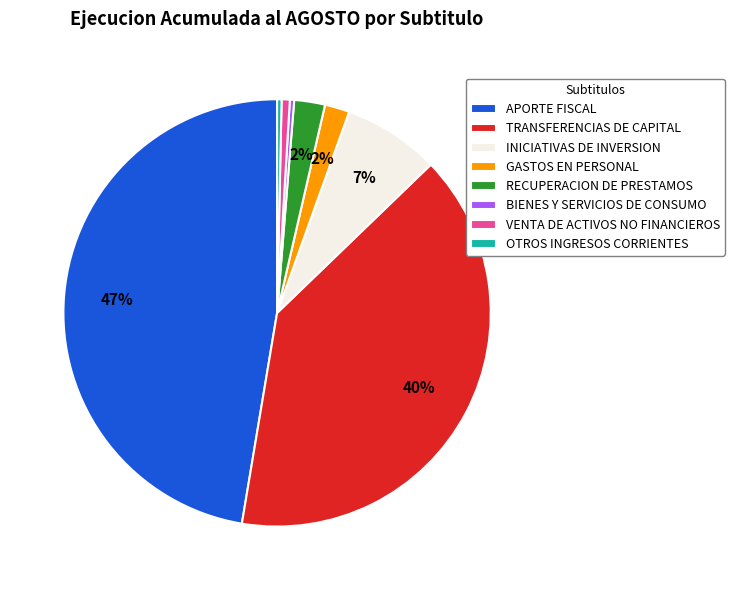

Which slice is the largest?

APORTE FISCAL